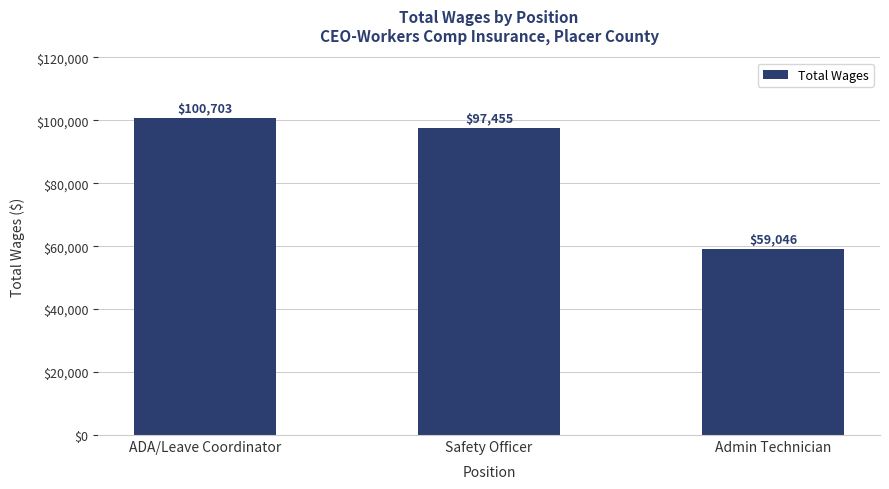

Reading left to right, what are all the values shown in this chart?

100703	97455	59046